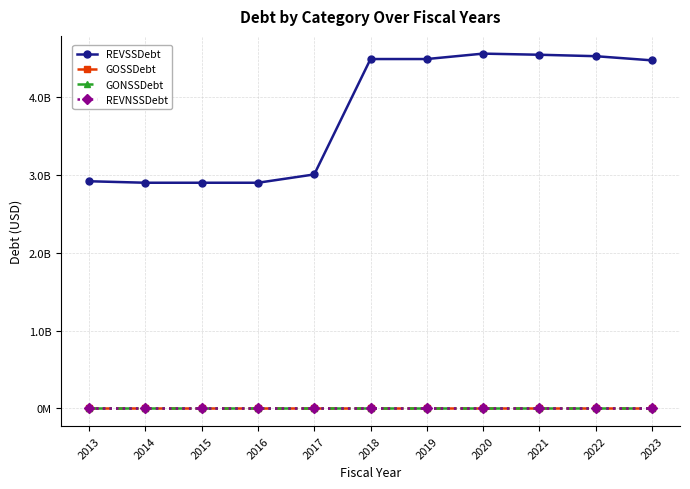

What is the lowest value of the REVSSDebt series?

2900939856.2